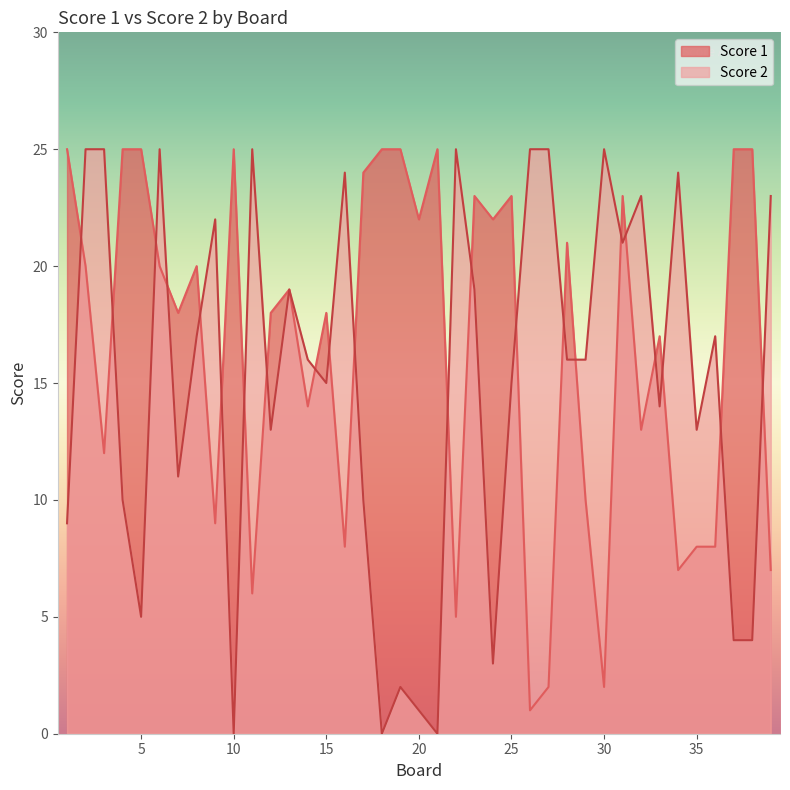

Which label corresponds to the largest value in the chart?

1